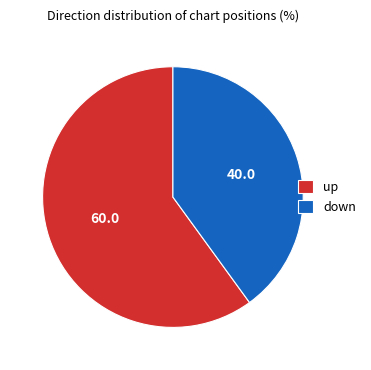

What is the smallest slice in the pie chart?

down